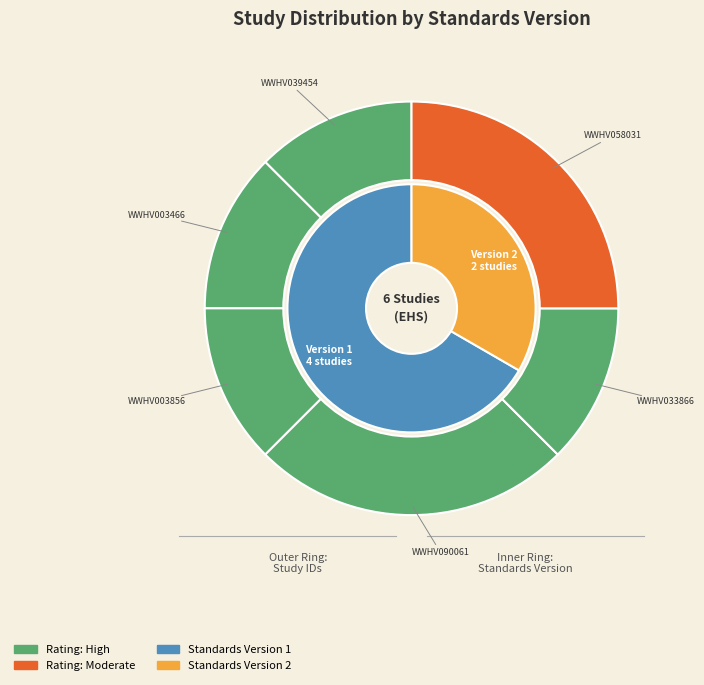

To the nearest percent, what is the difference between the WWHV090061 and WWHV003856 slice percentages?

12%